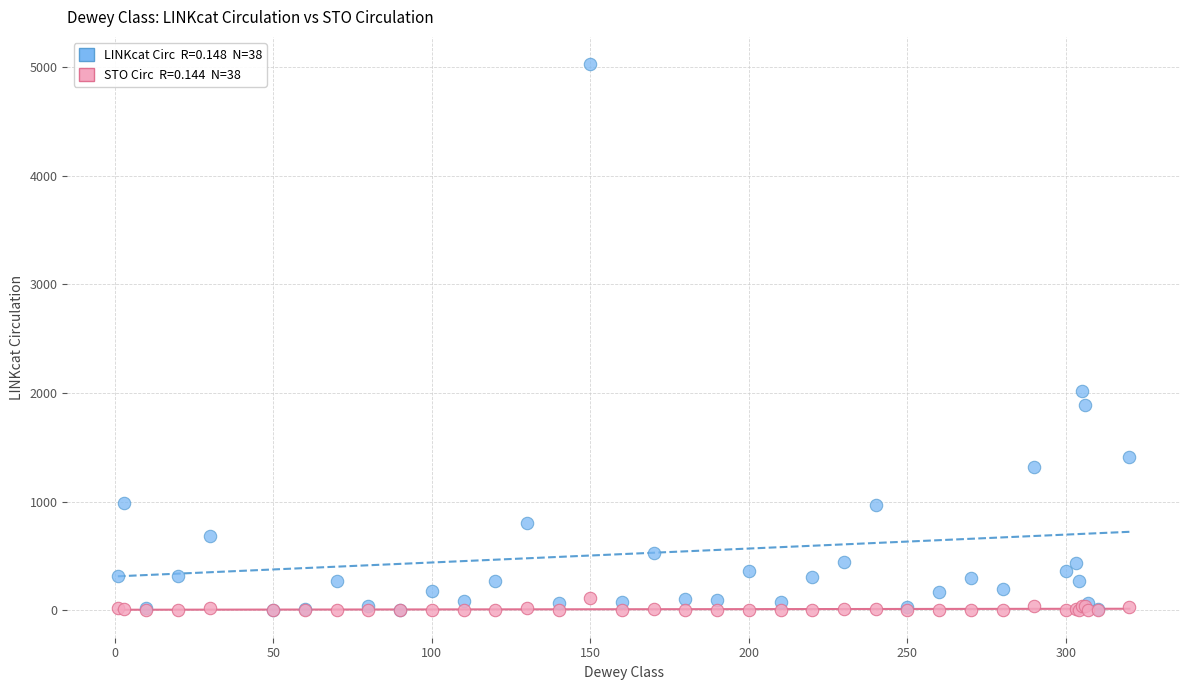

Across all series, what Y value is closest to 2513?

2016